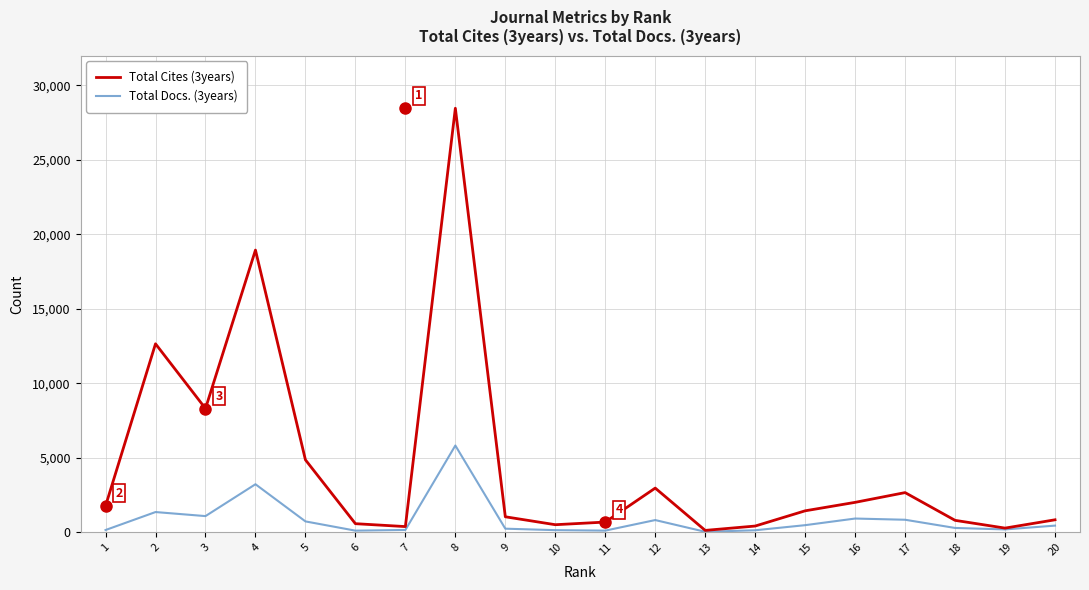

How many interior local valleys does the Total Cites (3years) series have?

5